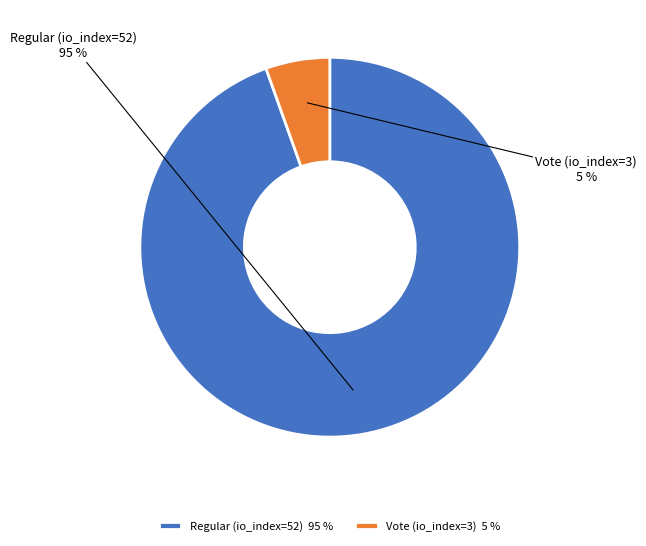

To the nearest percent, what is the average slice percentage?

50%